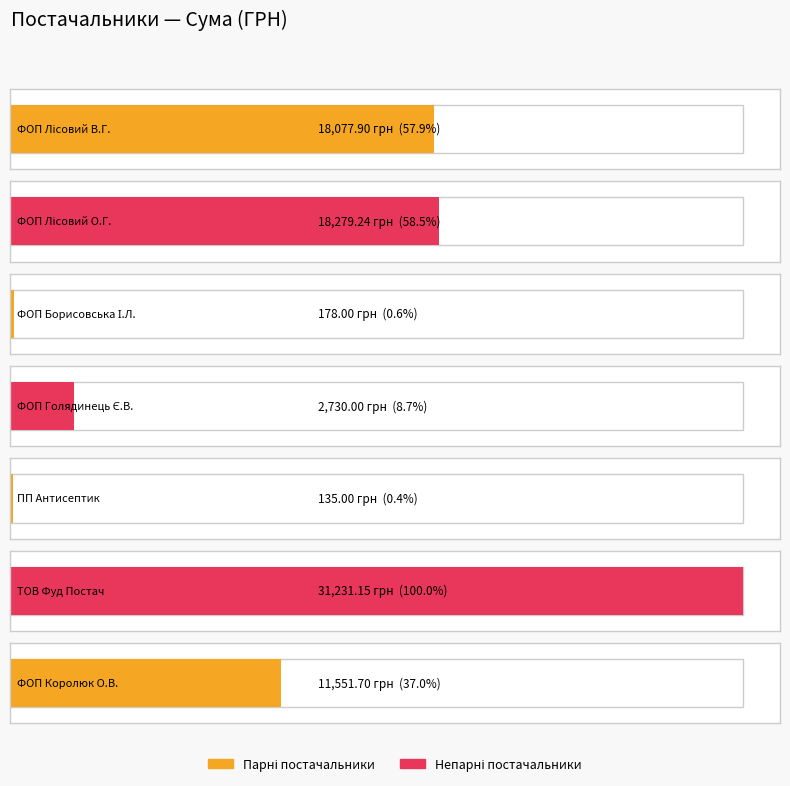

Reading left to right, extract all data points from this chart.

ФОП "Лісовий В.Г."=18077.9	ФОП "Лісовий О.Г."=18279.2	ФОП "Борисовська І.Л."=178.0	ФОП "Голядинець Є.В."=2730.0	ПП "Антисептик"=135.0	ТОВ "Фуд Постач"=31231.2	ФОП "Королюк О.В."=11551.7